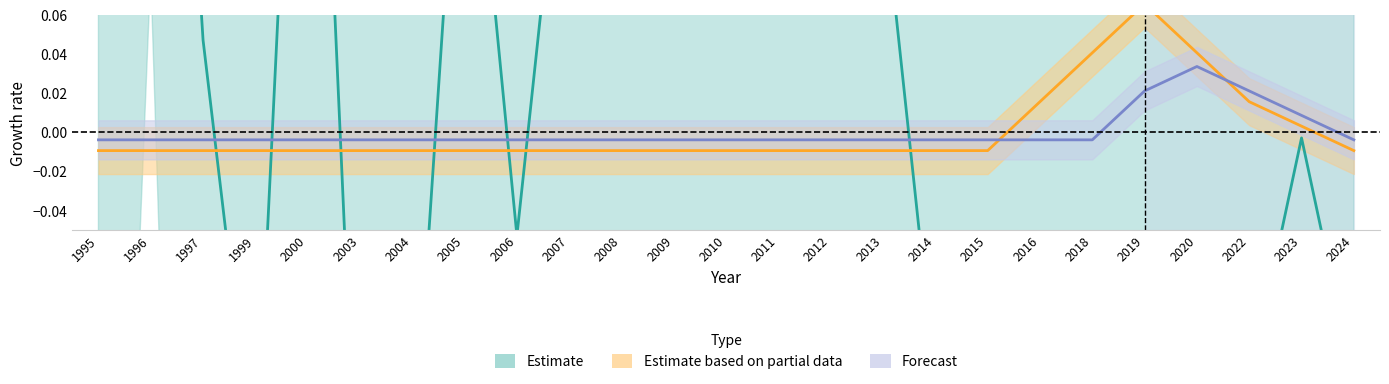

The value of Estimate based on partial data at 1999 is -0.0. True or false?

True